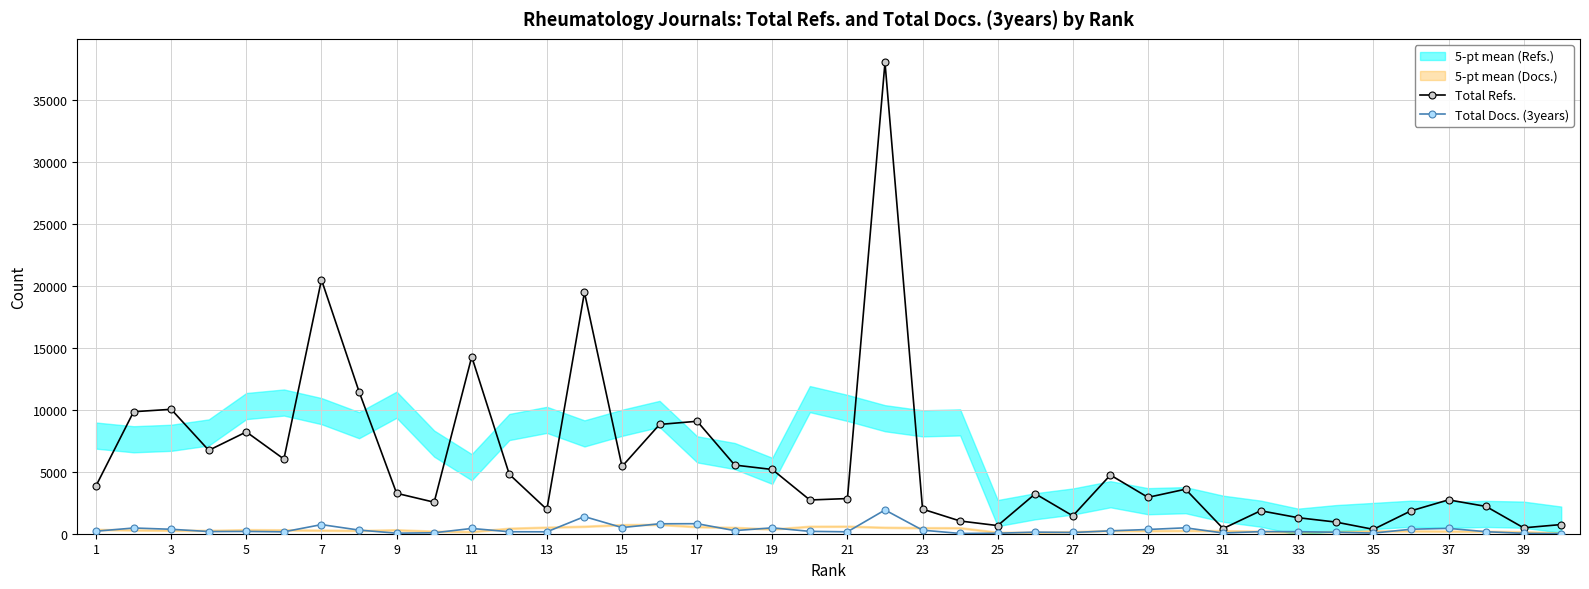

True or false: Total Refs. has more than 1 points higher than both neighbors.

True